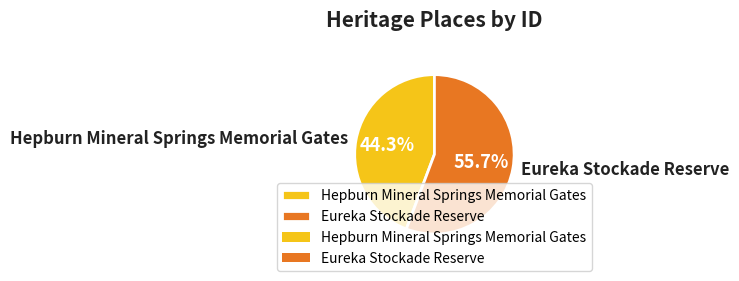

Which category has the biggest portion of the pie?

Eureka Stockade Reserve